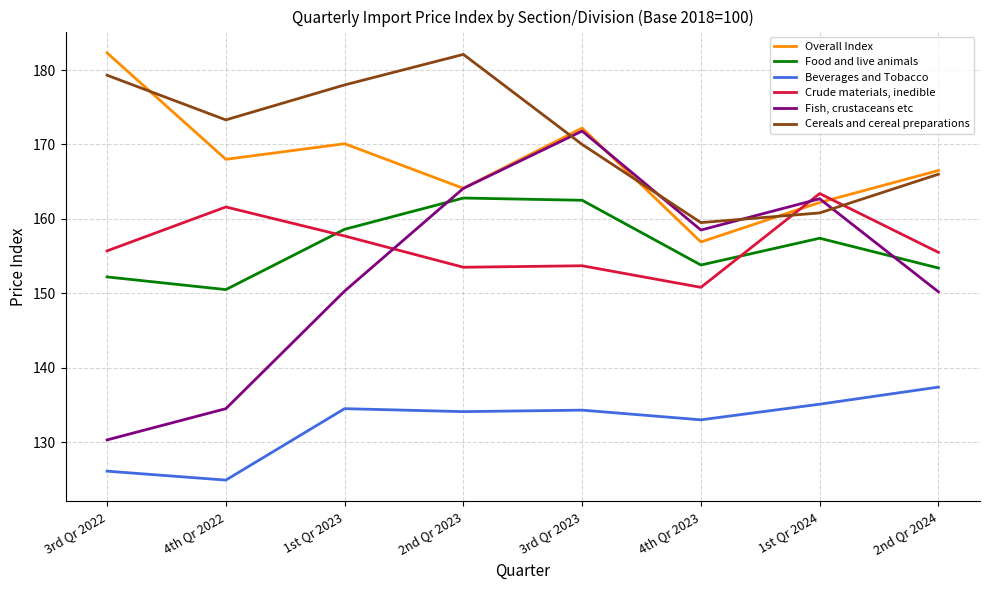

True or false: Fish, crustaceans etc has more than 0 points higher than both neighbors.

True